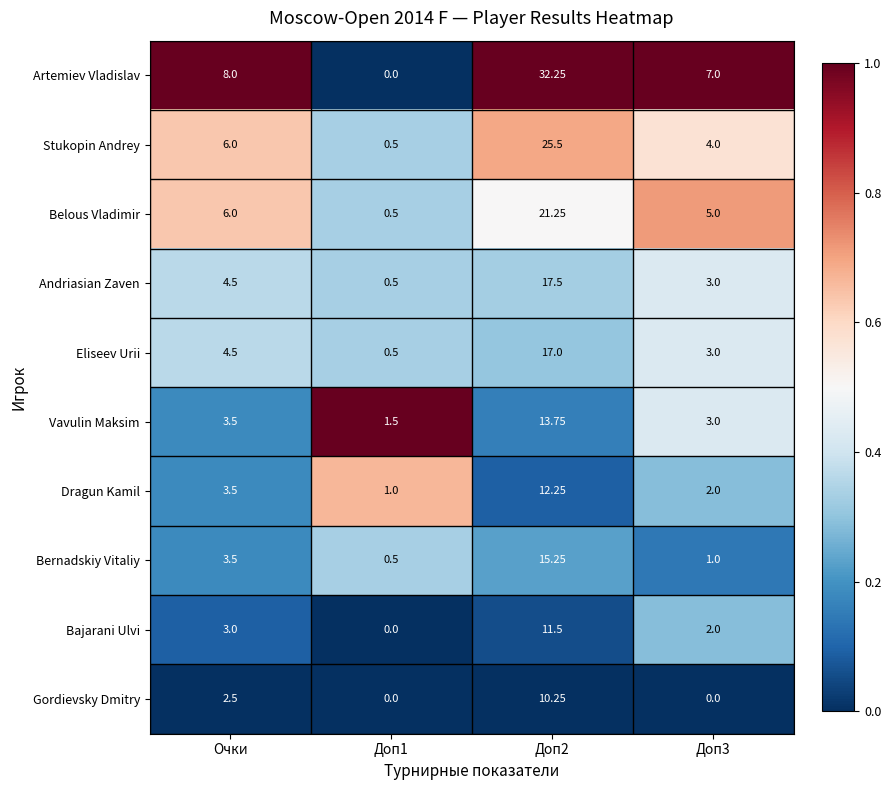

Which series has the largest total across all categories?

Artemiev Vladislav